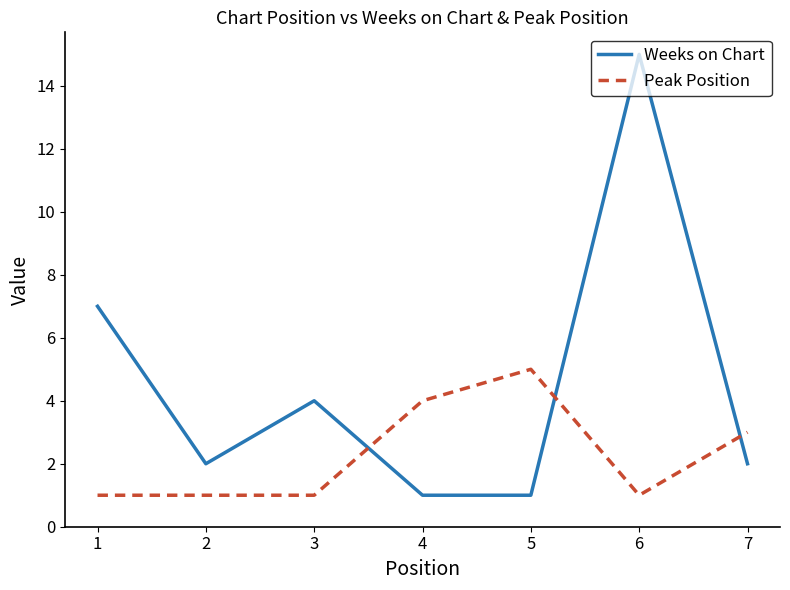

What is the maximum value for Peak Position?

5